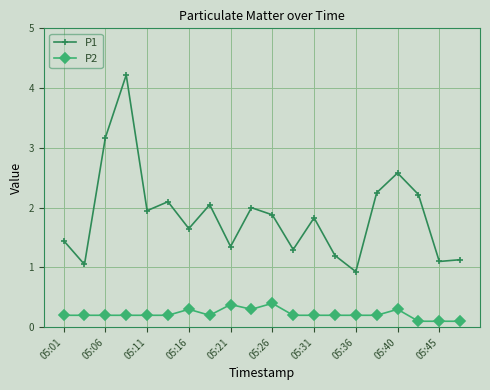

Which series has the largest total across all categories?

P1